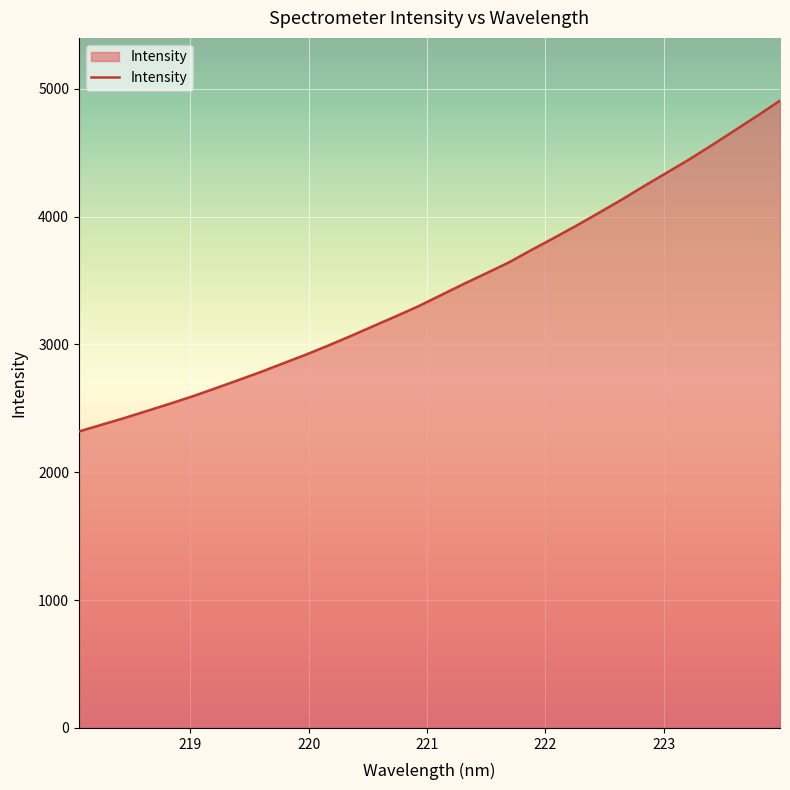

What is the greatest value displayed?

4906.8